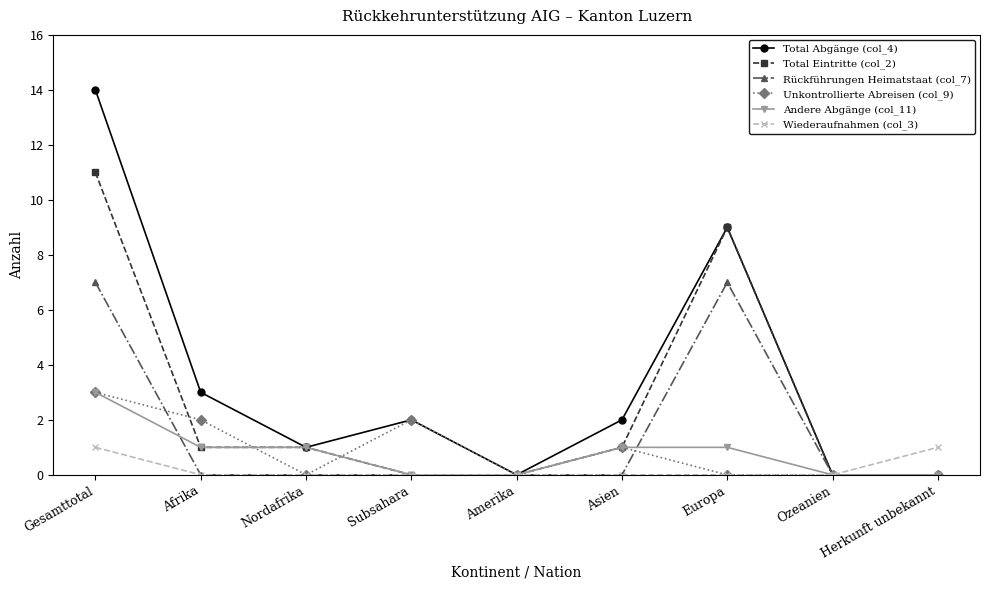

What are all the series names shown in the legend?

Total Abgänge (col_4), Total Eintritte (col_2), Rückführungen Heimatstaat (col_7), Unkontrollierte Abreisen (col_9), Andere Abgänge (col_11), Wiederaufnahmen (col_3)